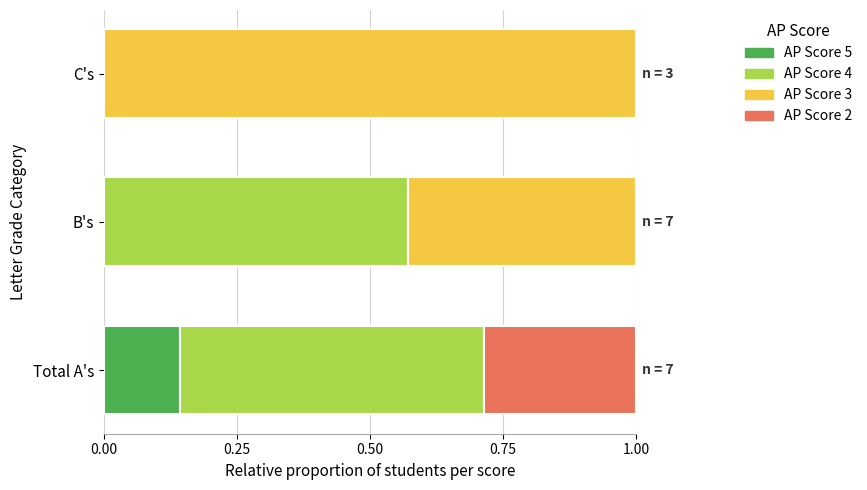

True or false: AP Score 5 has a value of -0.1 at C's.

False